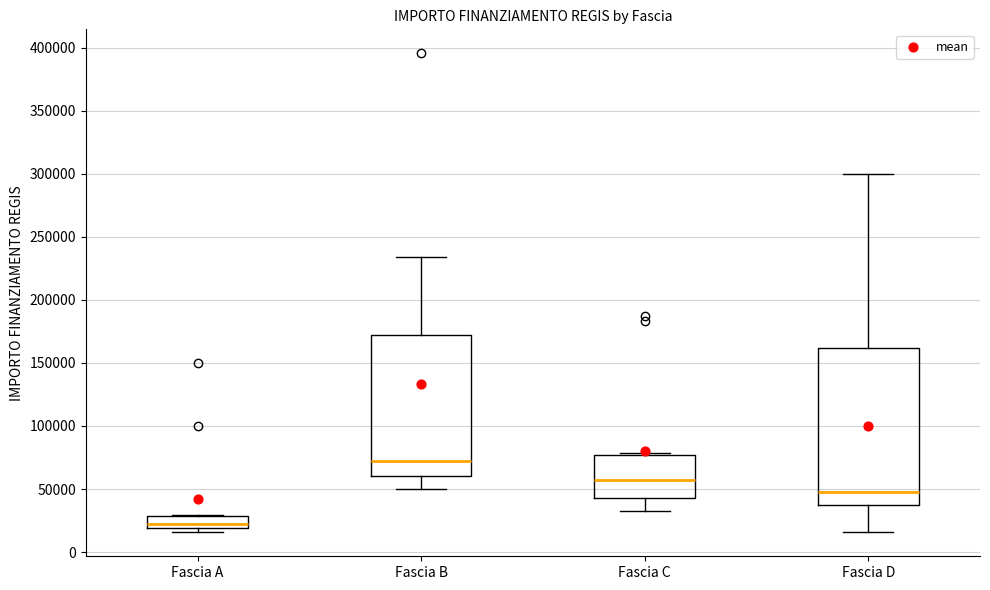

Where does the upper whisker of the box for Fascia D end on the y-axis? The values are not printed on the chart, so give them approximately, as read against the axis.

300000